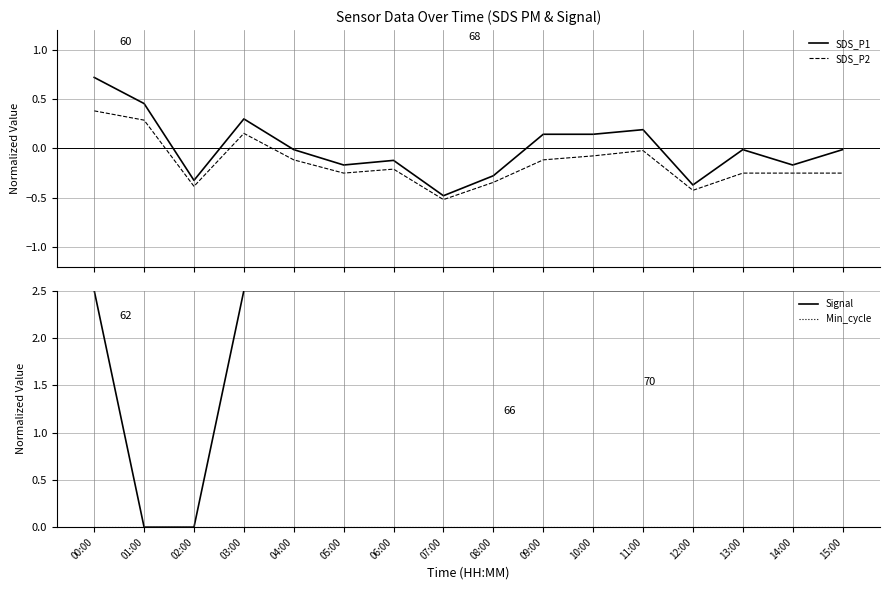

What is the difference between the SDS_P2 values at 07:00 and 03:00?

0.7